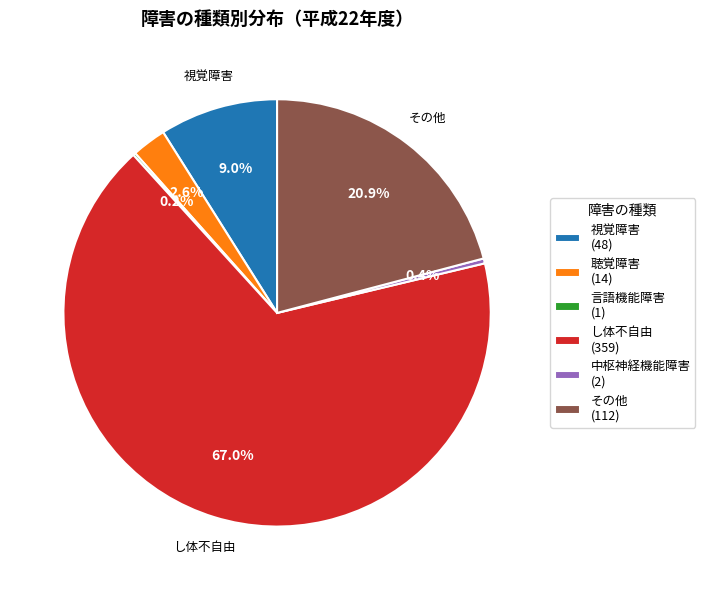

Between 聴覚障害 (14) and 視覚障害 (48), which is larger?

視覚障害 (48)